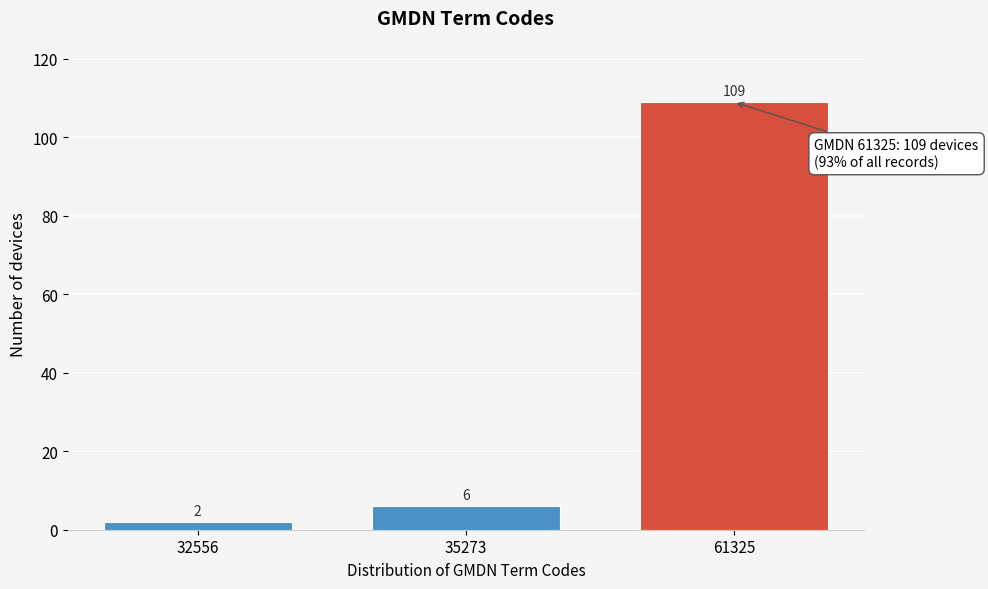

Reading left to right, what are all the values shown in this chart?

32556=2	35273=6	61325=109